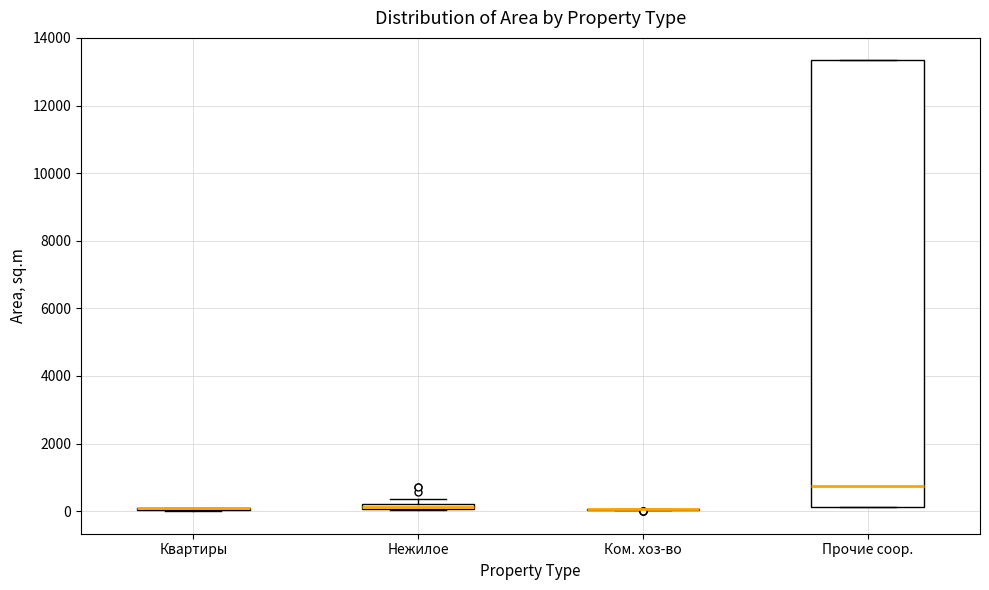

Which box is the tallest, from its lower edge to its upper edge?

Прочие соор.